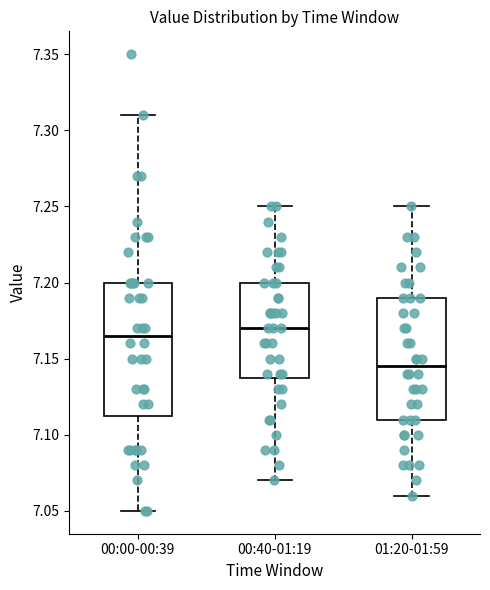

Reading left to right, transcribe this box plot: for each box, give where its median line is, the range the box spans, and where its two whiskers end, as read against the y-axis. The values are not printed on the chart, so give them approximately, as read against the axis.

00:00-00:39: median 7.165, box 7.115 to 7.200, whiskers 7.050 to 7.310
00:40-01:19: median 7.170, box 7.140 to 7.200, whiskers 7.070 to 7.250
01:20-01:59: median 7.145, box 7.110 to 7.190, whiskers 7.060 to 7.250